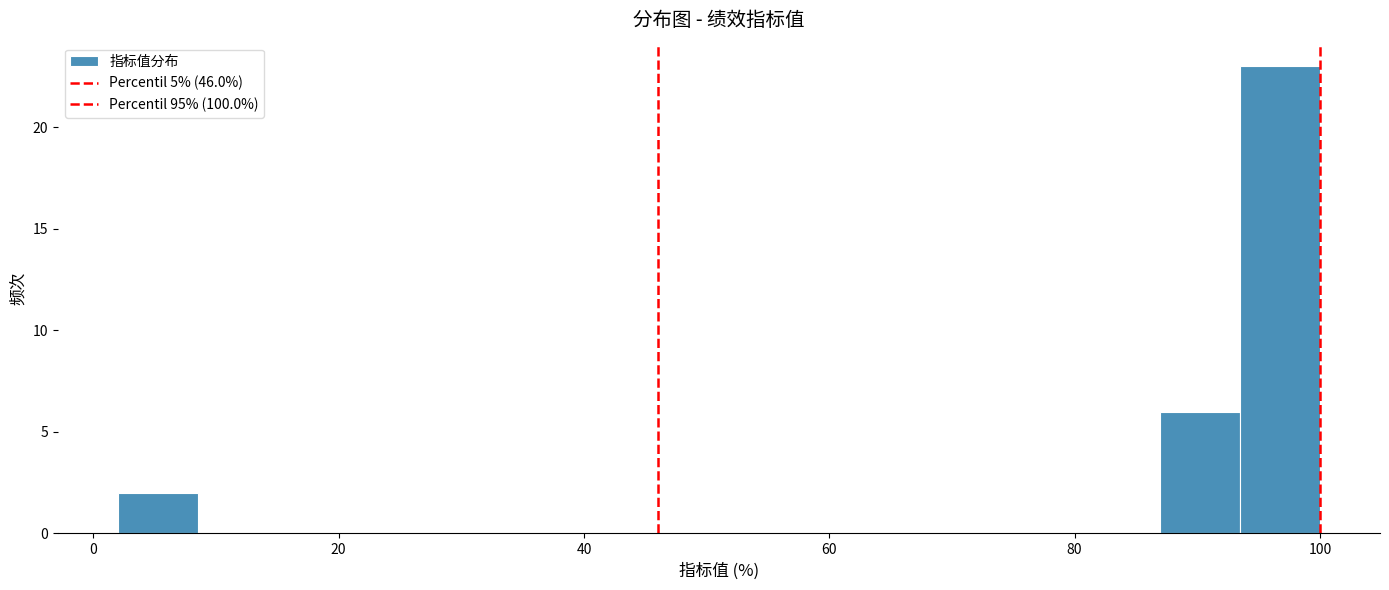

Read against the x-axis, roughly where is the centre of the tallest bar?

96